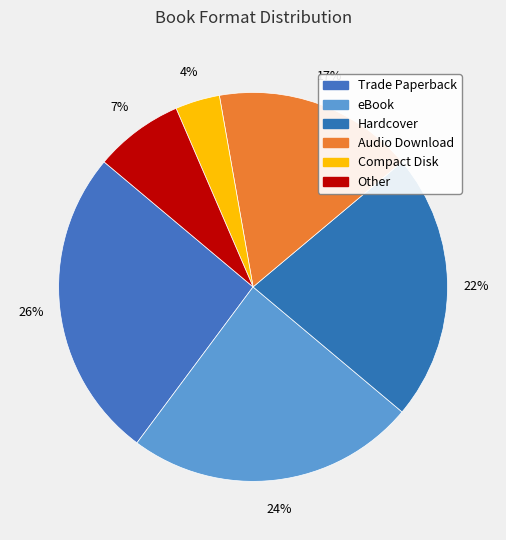

Combined, what portion of the pie is Other and Compact Disk?

11.1%